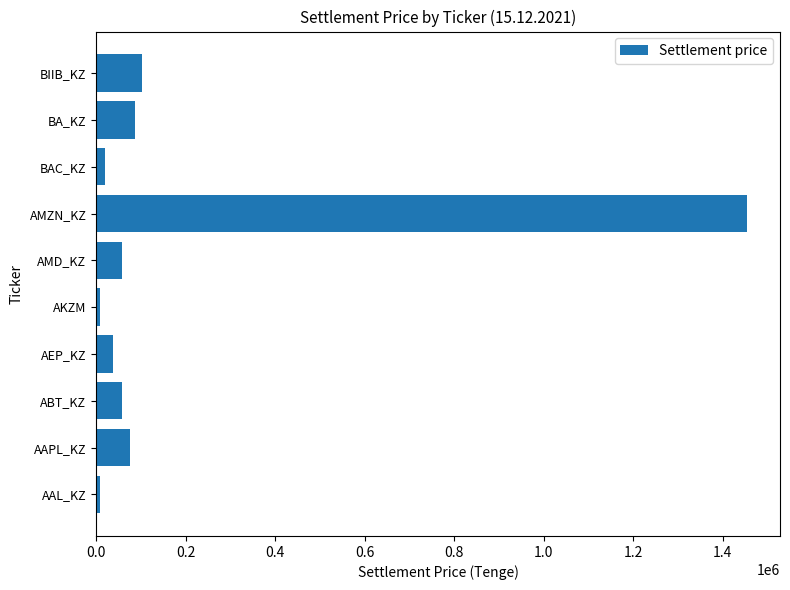

What value does the data have at AMZN_KZ?

1455624.7